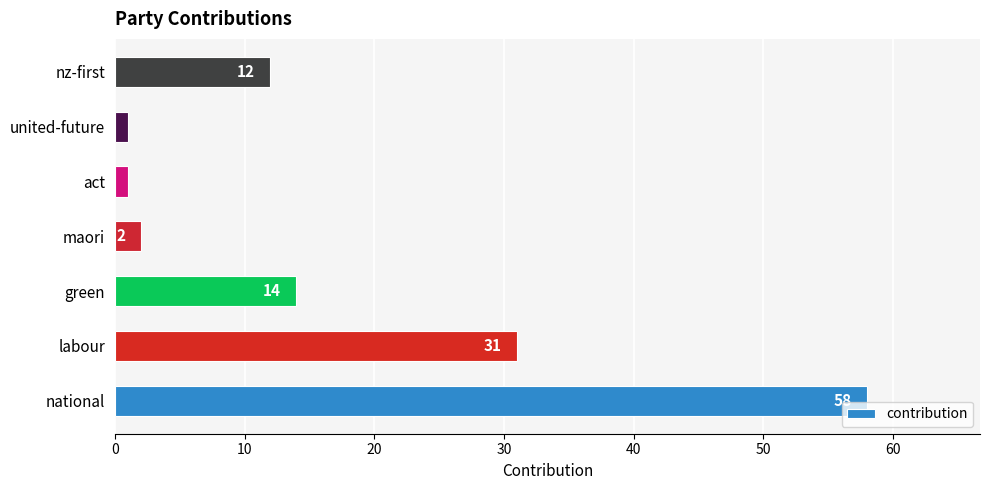

How many bars are there in total?

7